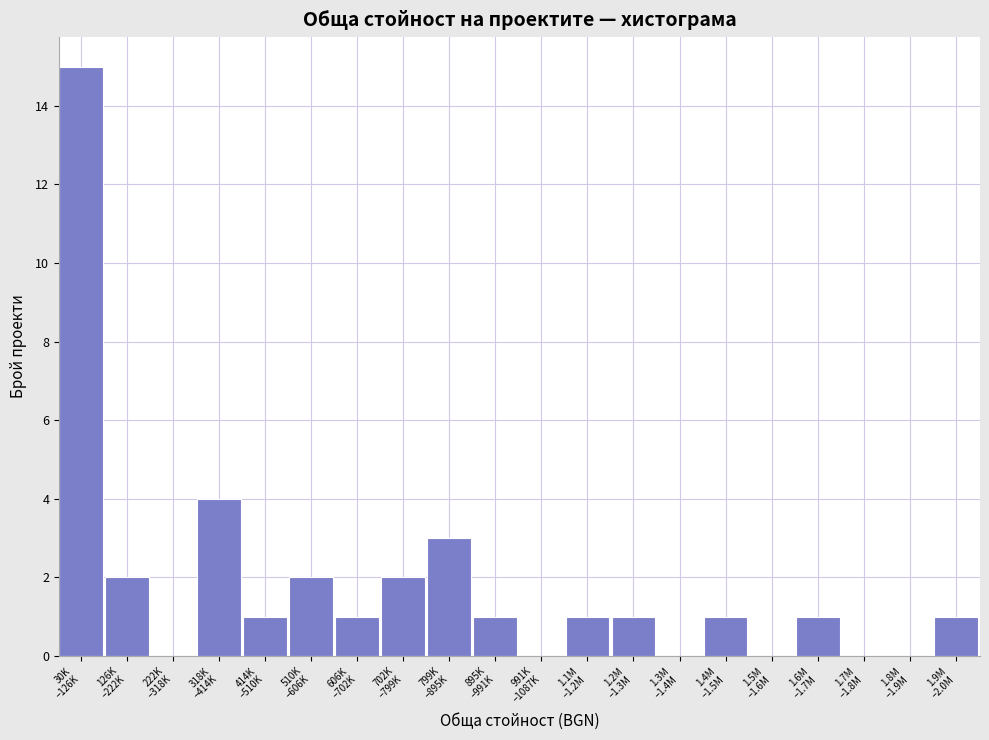

What is the maximum value shown in the chart?

15